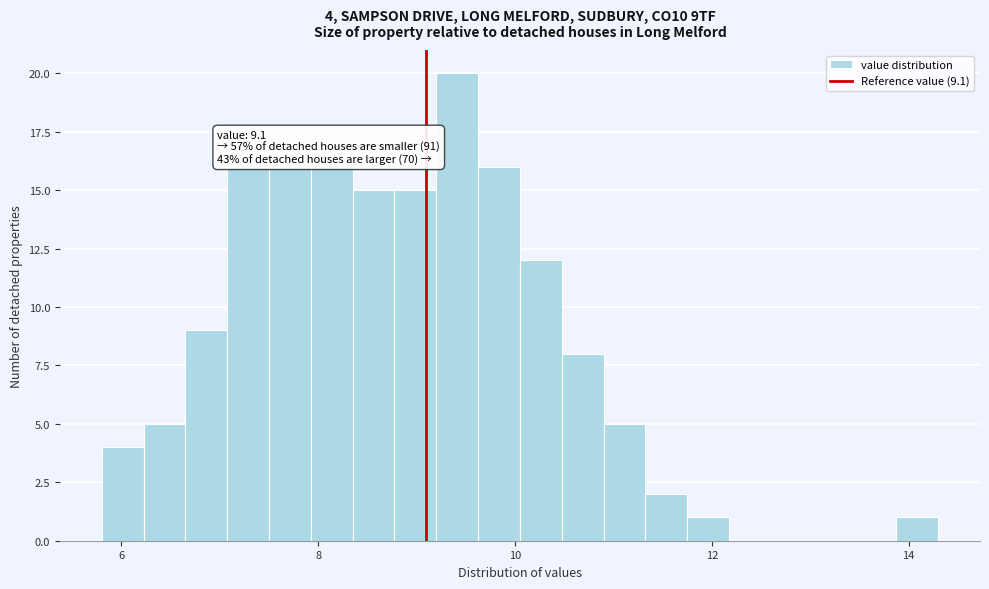

Read against the x-axis, roughly where is the centre of the tallest bar?

9.4